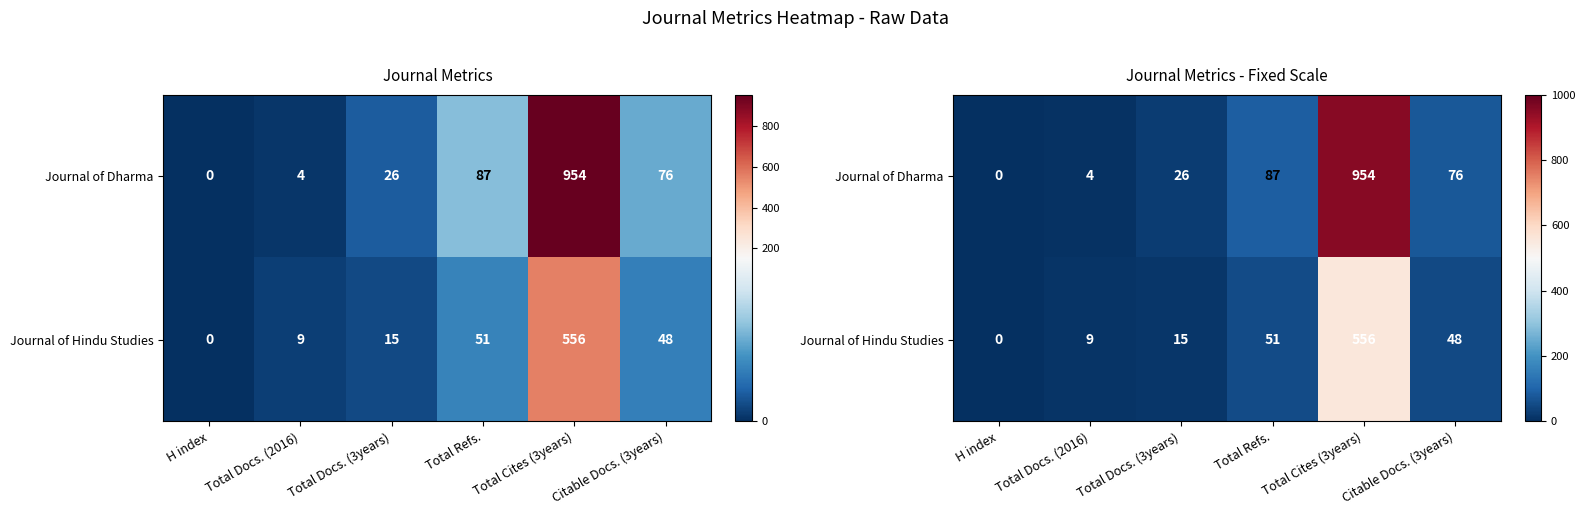

List the labels in order of Journal of Hindu Studies value, smallest first.

H index, Total Docs. (2016), Total Docs. (3years), Citable Docs. (3years), Total Refs., Total Cites (3years)